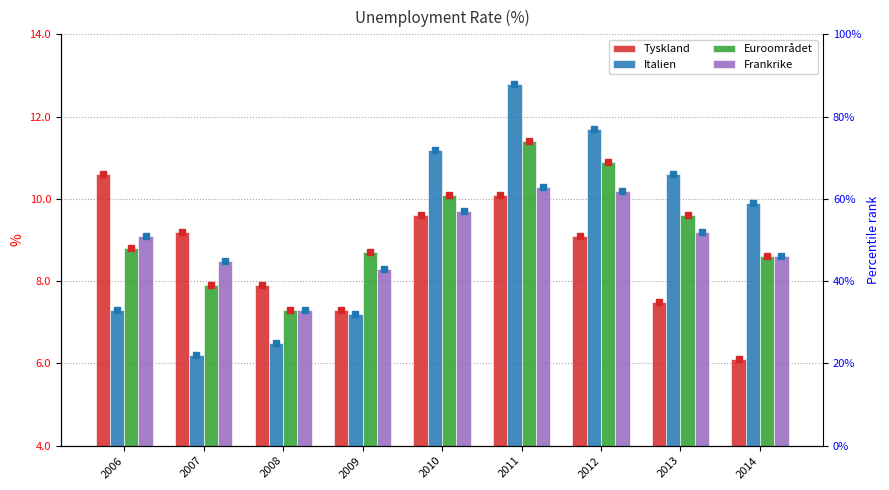

Reading left to right, extract all data points from this chart.

Tyskland: 2006=10.6	2007=9.2	2008=7.9	2009=7.3	2010=9.6	2011=10.1	2012=9.1	2013=7.5	2014=6.1
Italien: 2006=7.3	2007=6.2	2008=6.5	2009=7.2	2010=11.2	2011=12.8	2012=11.7	2013=10.6	2014=9.9
Euroområdet: 2006=8.8	2007=7.9	2008=7.3	2009=8.7	2010=10.1	2011=11.4	2012=10.9	2013=9.6	2014=8.6
Frankrike: 2006=9.1	2007=8.5	2008=7.3	2009=8.3	2010=9.7	2011=10.3	2012=10.2	2013=9.2	2014=8.6